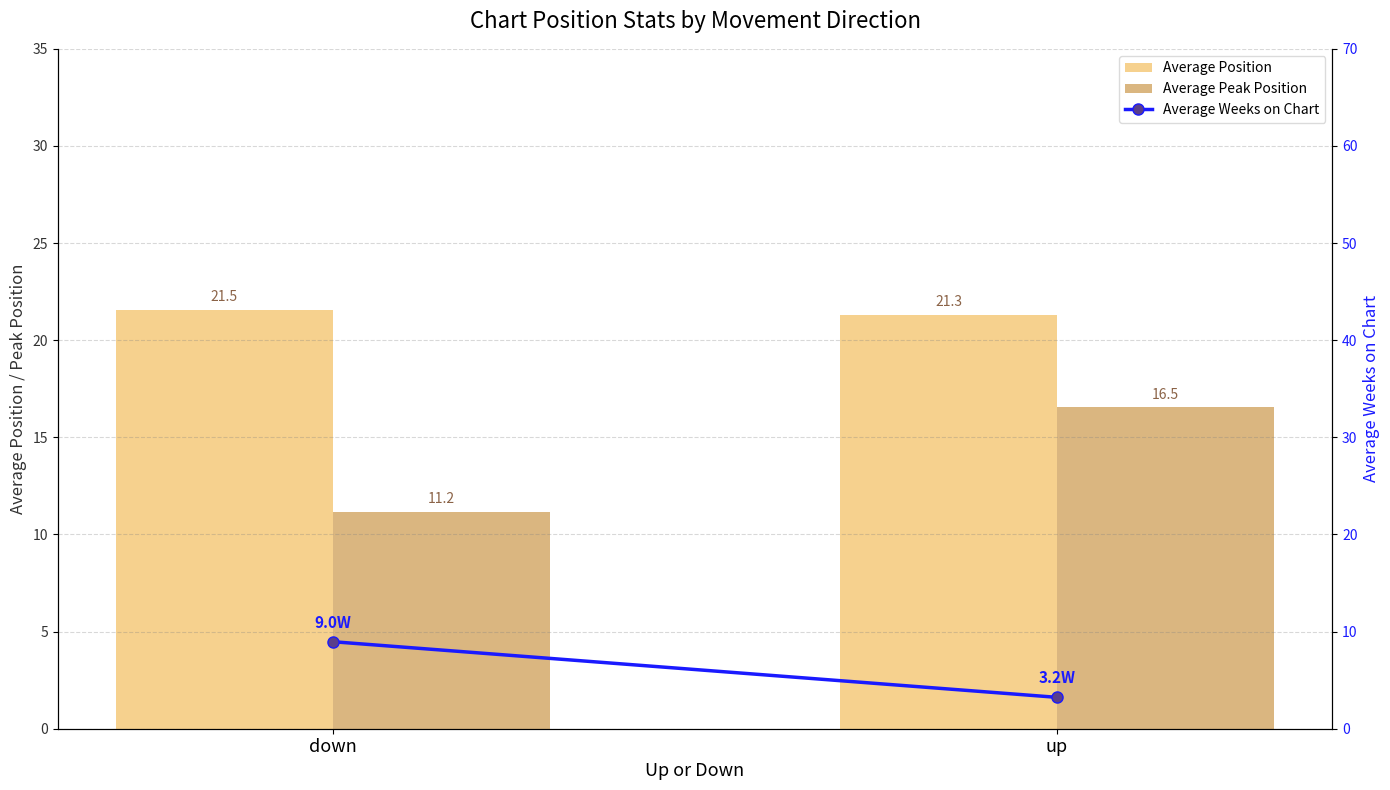

Rank the categories by Average Peak Position value from highest to lowest.

up, down